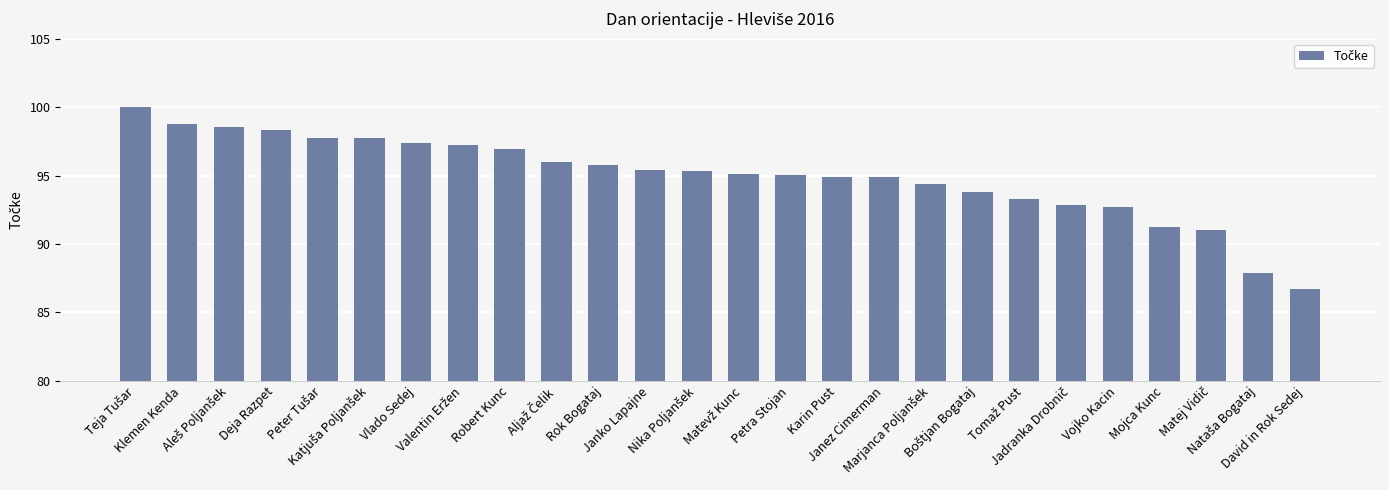

What is the difference between the maximum and minimum values?

13.3